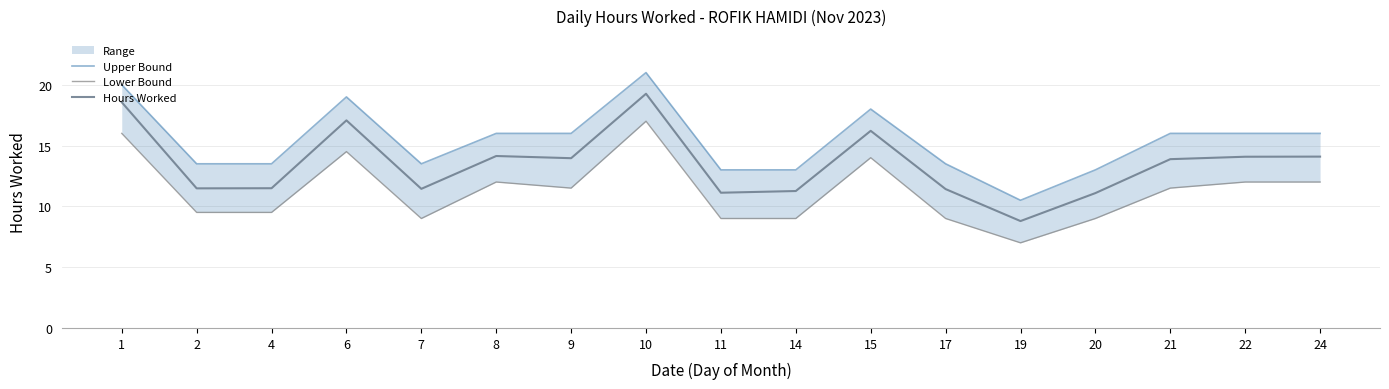

Reading left to right, what are all the values shown in this chart?

Upper Bound: 20.0	13.5	13.5	19.0	13.5	16.0	16.0	21.0	13.0	13.0	18.0	13.5	10.5	13.0	16.0	16.0	16.0
Lower Bound: 16.0	9.5	9.5	14.5	9.0	12.0	11.5	17.0	9.0	9.0	14.0	9.0	7.0	9.0	11.5	12.0	12.0
Hours Worked: 18.6	11.5	11.5	17.1	11.4	14.1	14.0	19.3	11.1	11.3	16.2	11.4	8.8	11.1	13.9	14.1	14.1